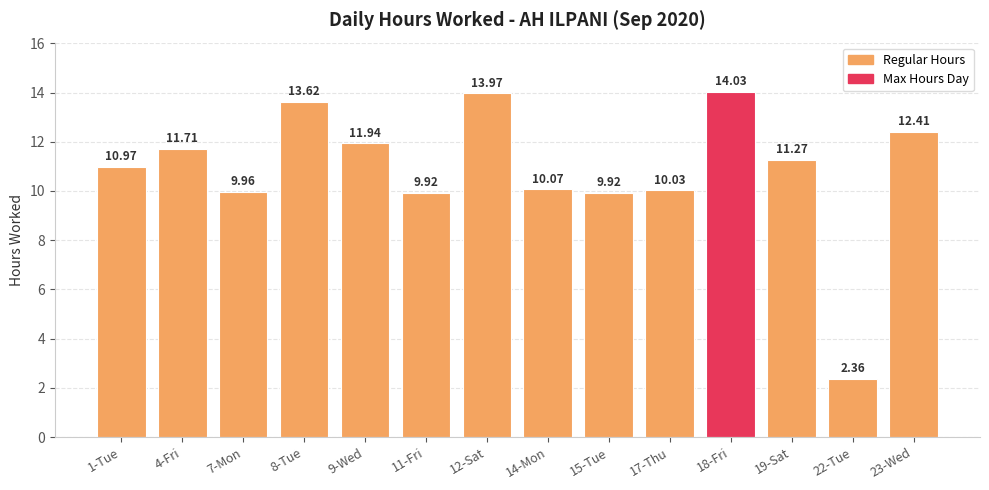

Between 18-Fri and 4-Fri, which is larger?

18-Fri